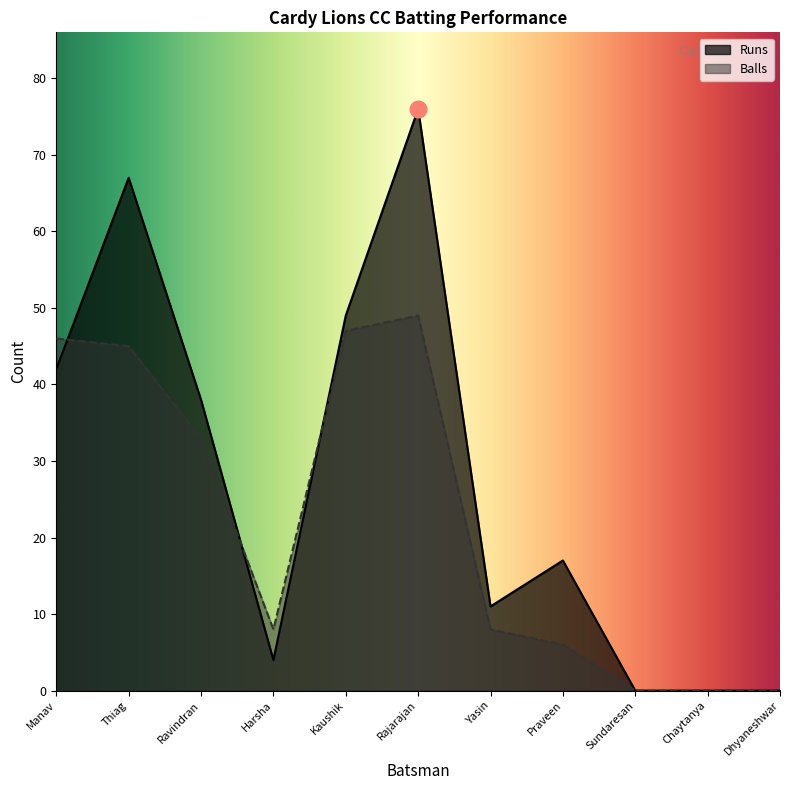

True or false: Balls has a value of 63 at Kaushik.

False